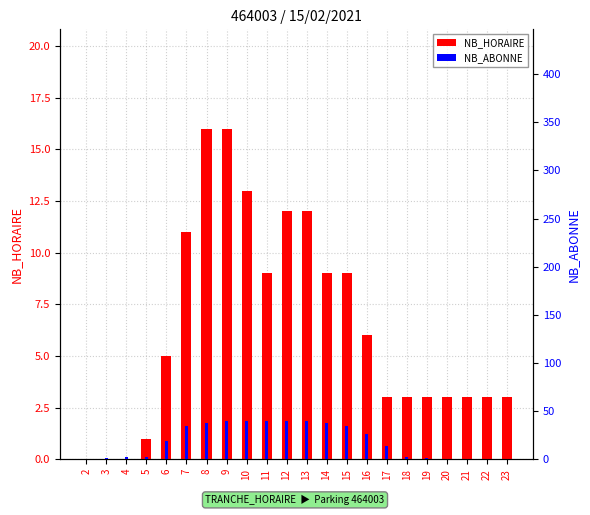

Which has a higher value, 10 or 12?

10